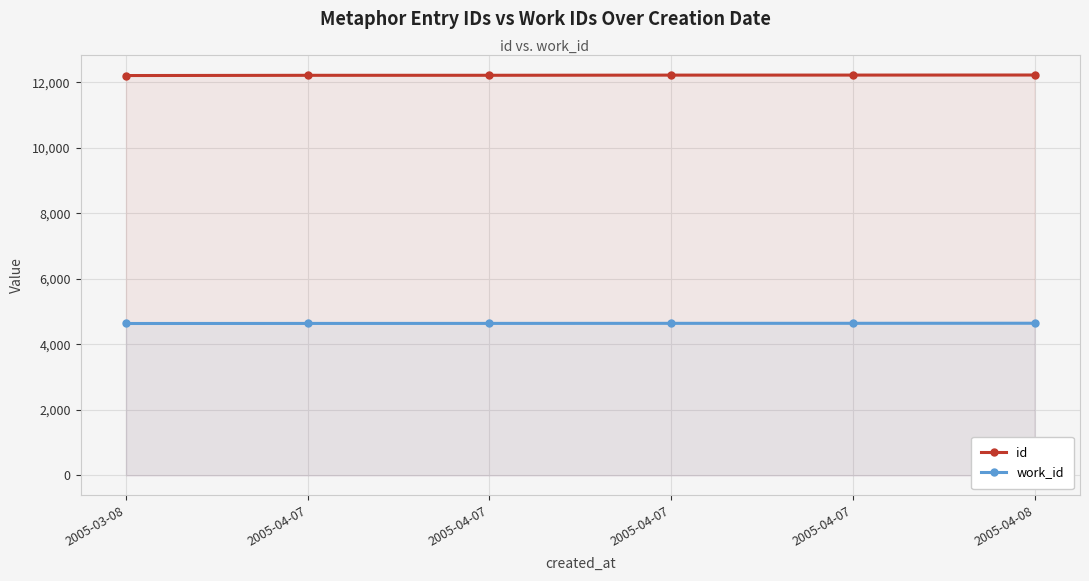

The work_id series shows 4637 at 2005-04-07. True or false?

True